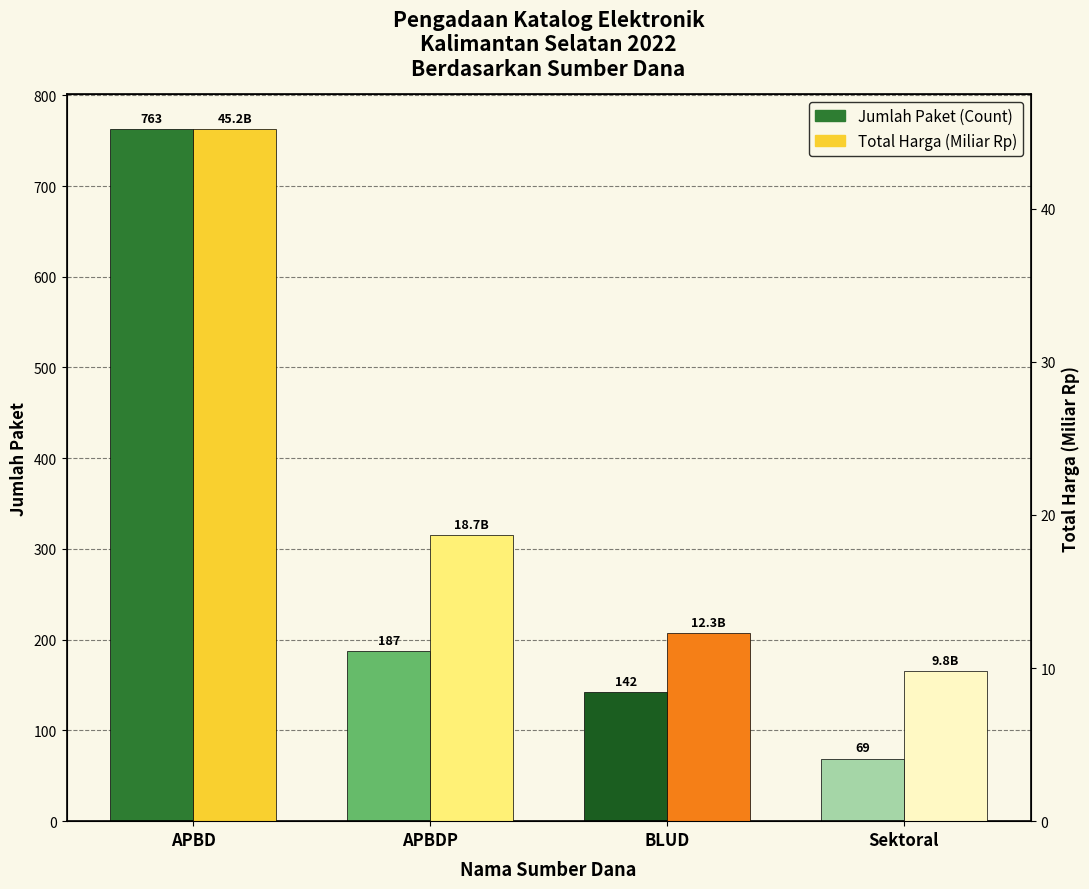

What is the average value of the Jumlah Paket (Count) series?

290.2